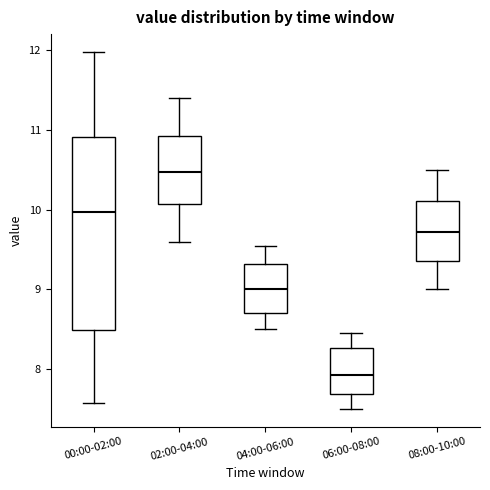

Comparing the boxes themselves (not the whiskers), which one is the tallest?

00:00-02:00